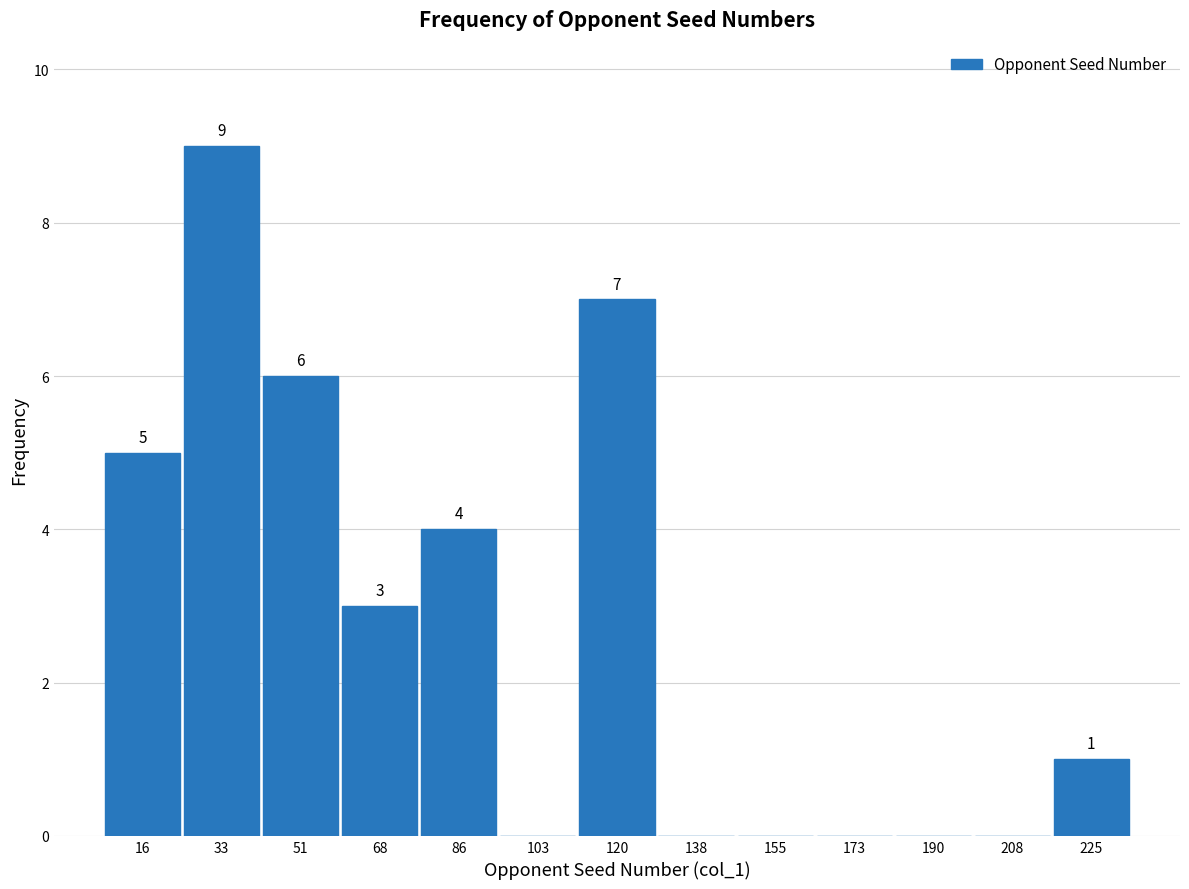

Which range on the x-axis has the tallest bar?

24 to 42